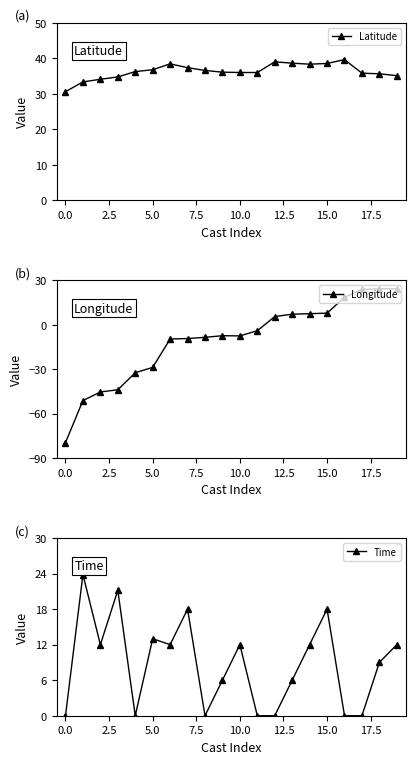

What position from the left is 17?

18